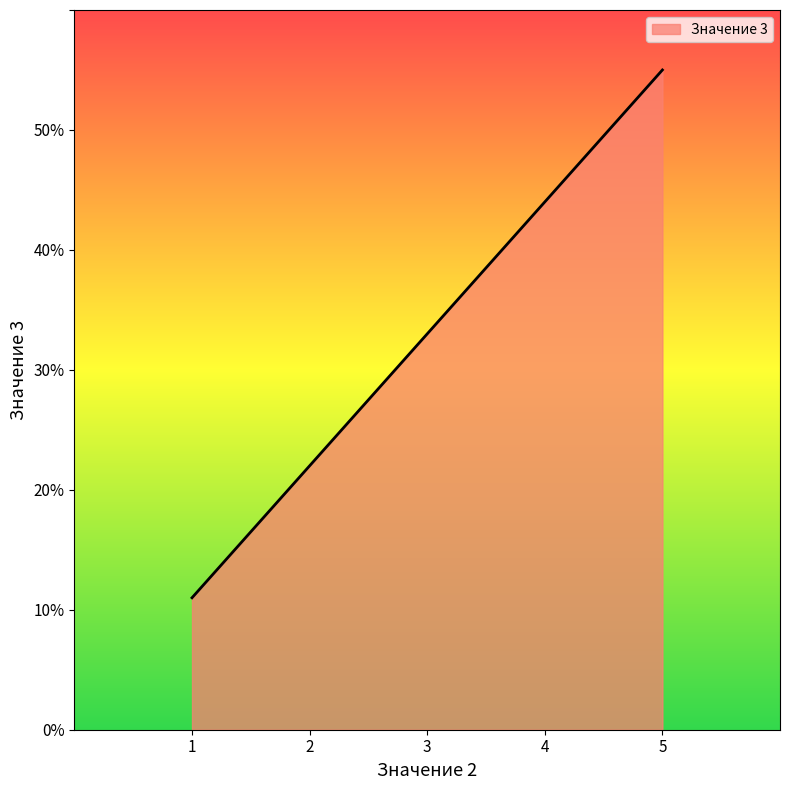

At which label is the value closest to 33?

3